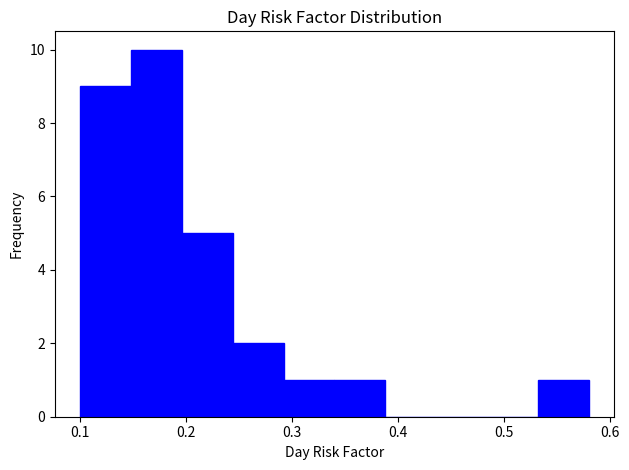

How tall is the bar that spans 0.340 to 0.388 on the x-axis? Neither the bar edges nor the heights are printed on the chart, so give them approximately, as read against the axes.

1